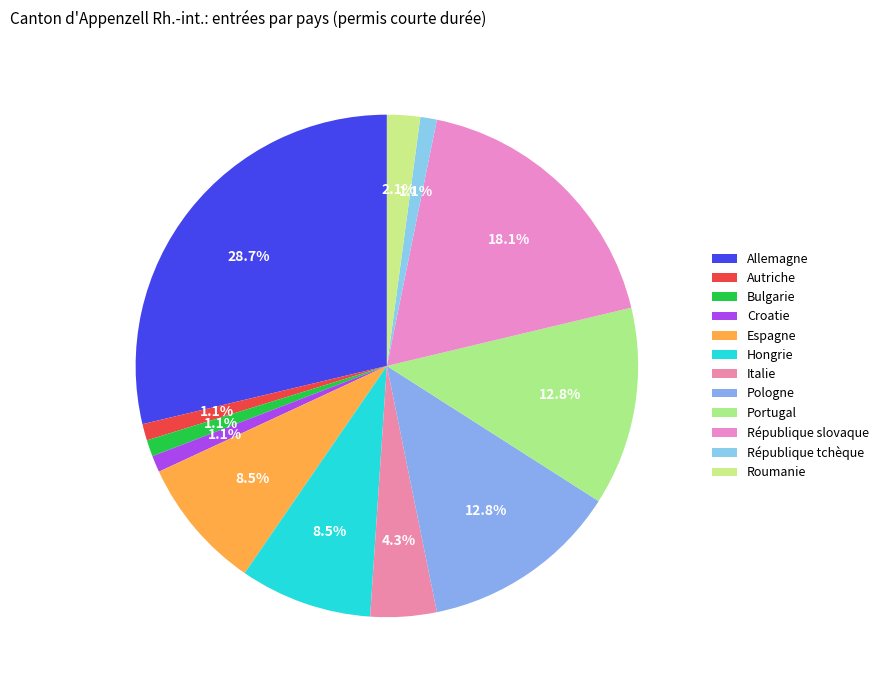

Is it true that Allemagne is 29% of the pie?

True